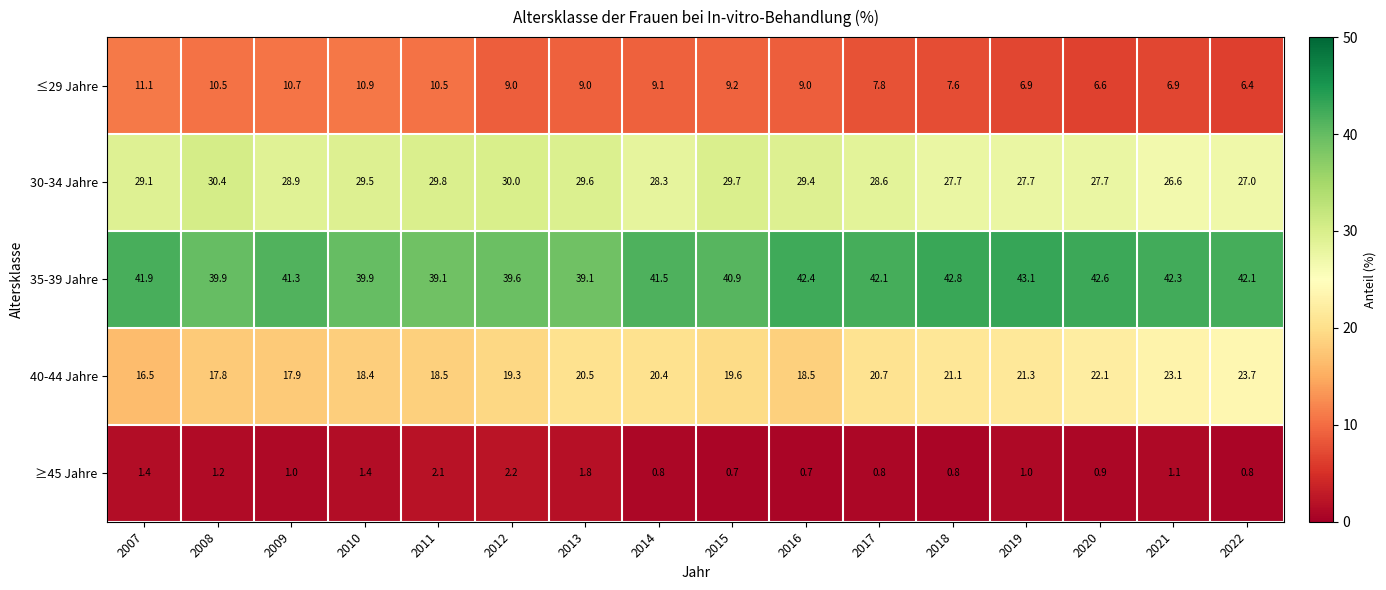

What is the approximate value of 40-44 Jahre at 2012?

19.3